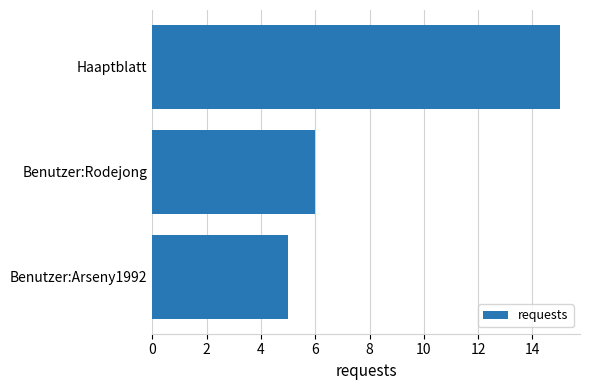

Reading top to bottom, transcribe all the data shown in this chart.

Haaptblatt=15	Benutzer:Rodejong=6	Benutzer:Arseny1992=5